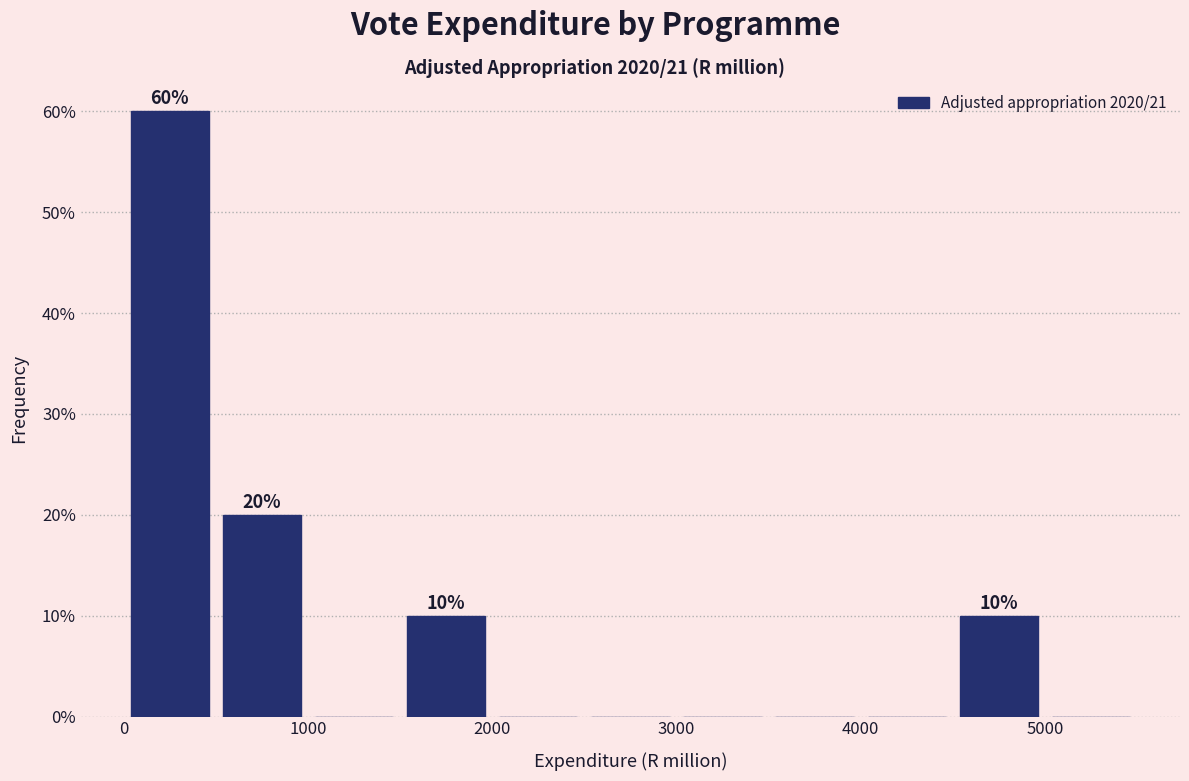

Over which range of the x-axis is the bar tallest?

0 to 500